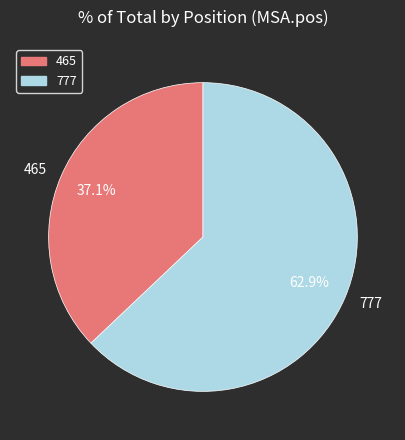

Approximately how many times larger is the value at 465 compared to 777?

0.6